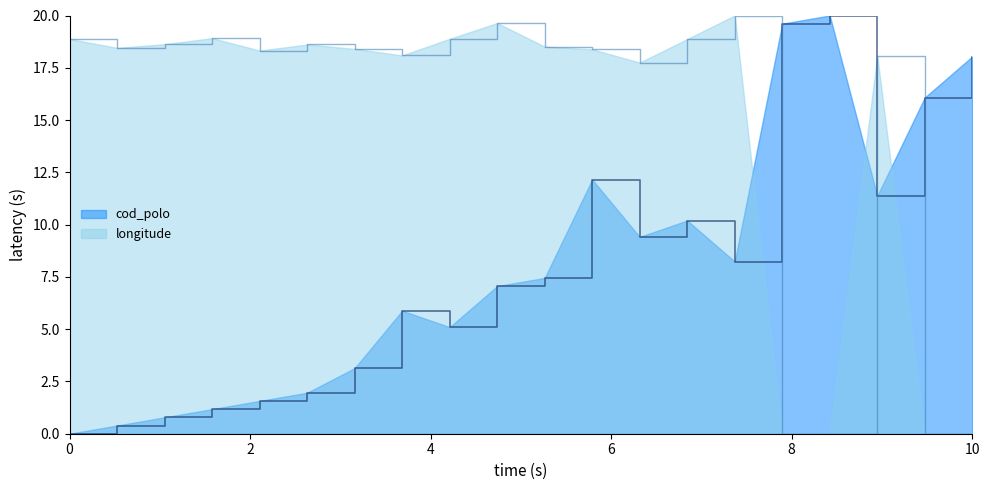

Reading left to right, transcribe all the data shown in this chart.

cod_polo: 0.0	0.4	0.8	1.2	1.6	2.0	3.1	5.9	5.1	7.1	7.5	12.2	9.4	10.2	8.2	19.6	20.0	11.4	16.1	18.0
longitude: 18.9	18.5	18.6	18.9	18.3	18.6	18.4	18.1	18.9	19.6	18.5	18.4	17.7	18.9	20.0	0.0	0.0	18.1	0.0	0.0